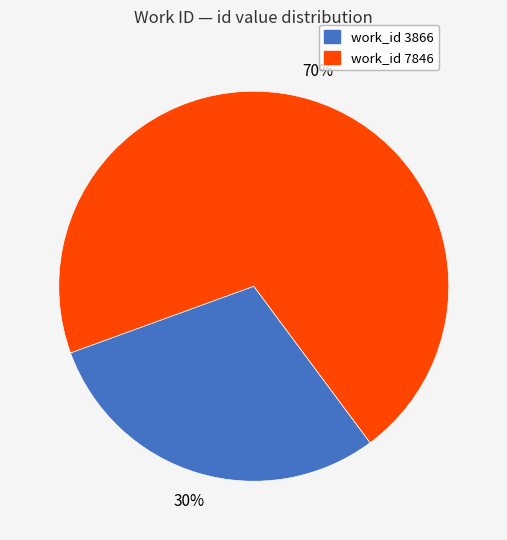

Is the sum of work_id 3866 and work_id 7846 greater than half?

Yes